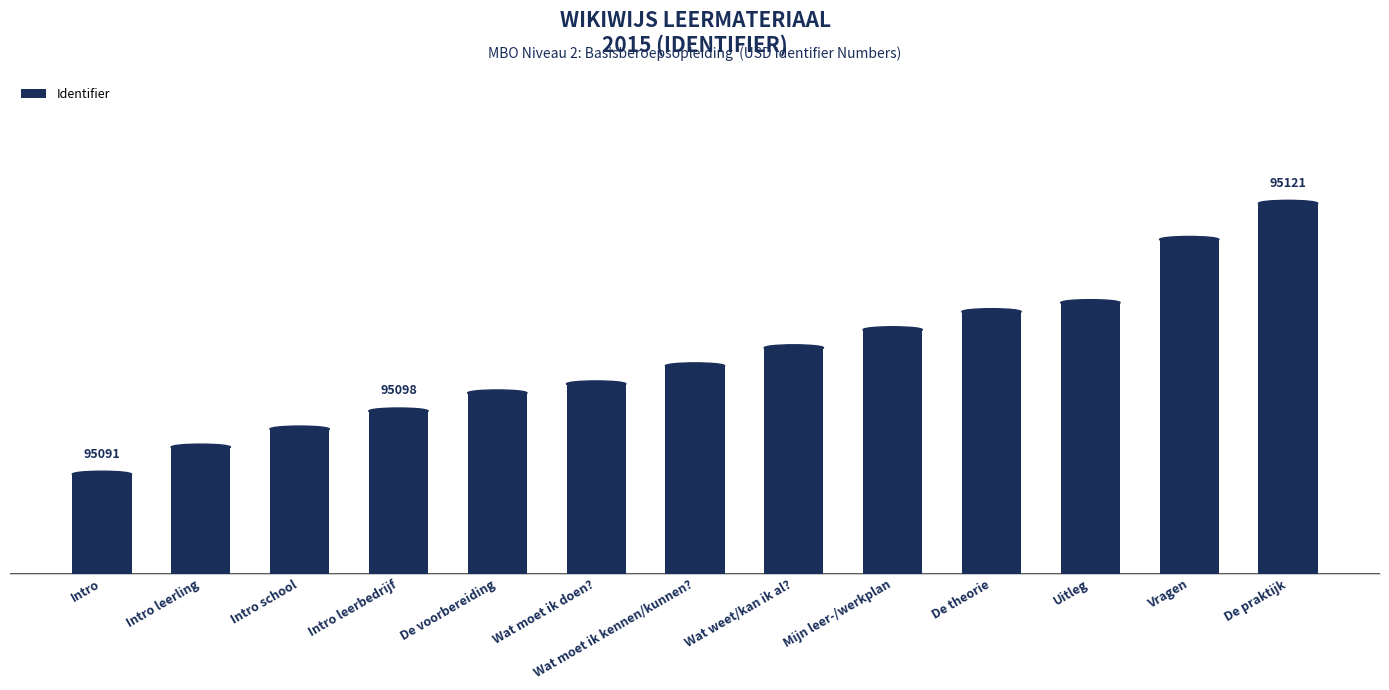

The chart shows a value of 95110 at Uitleg. True or false?

True